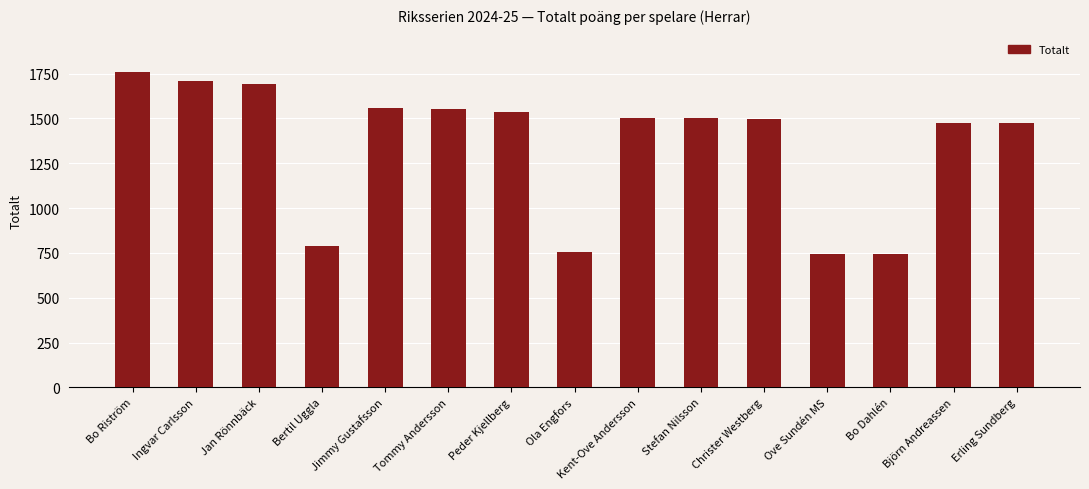

The chart shows a value of 1756 at Bo Riström. True or false?

True